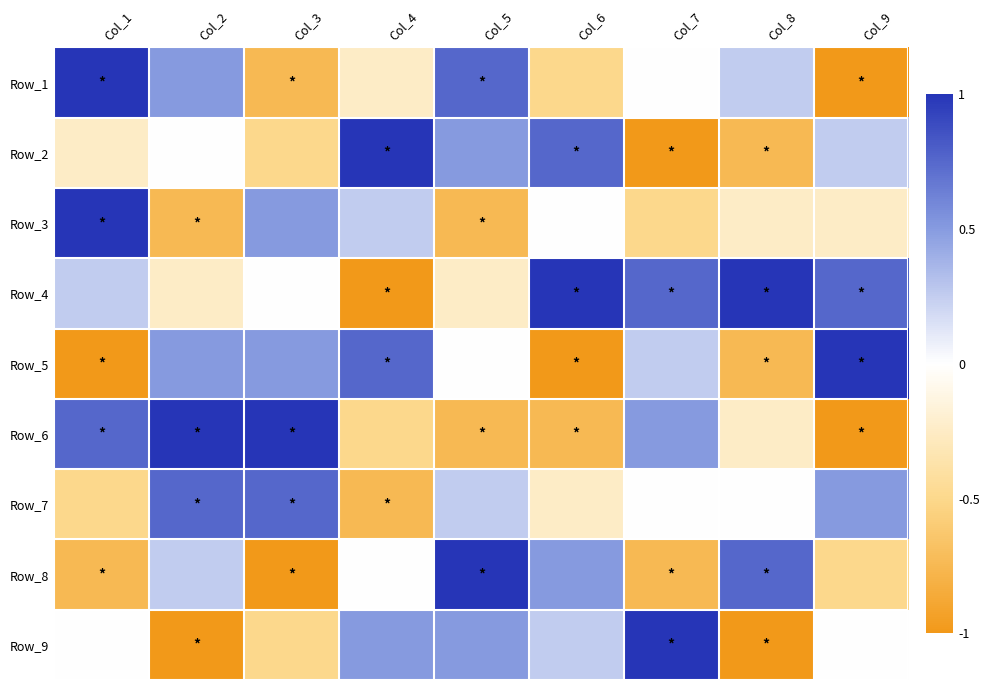

Reading left to right, what are all the values shown in this chart?

Row_1: Col_1=1.0	Col_2=0.5	Col_3=-0.8	Col_4=-0.2	Col_5=0.8	Col_6=-0.5	Col_7=0.0	Col_8=0.2	Col_9=-1.0
Row_2: Col_1=-0.2	Col_2=0.0	Col_3=-0.5	Col_4=1.0	Col_5=0.5	Col_6=0.8	Col_7=-1.0	Col_8=-0.8	Col_9=0.2
Row_3: Col_1=1.0	Col_2=-0.8	Col_3=0.5	Col_4=0.2	Col_5=-0.8	Col_6=0.0	Col_7=-0.5	Col_8=-0.2	Col_9=-0.2
Row_4: Col_1=0.2	Col_2=-0.2	Col_3=0.0	Col_4=-1.0	Col_5=-0.2	Col_6=1.0	Col_7=0.8	Col_8=1.0	Col_9=0.8
Row_5: Col_1=-1.0	Col_2=0.5	Col_3=0.5	Col_4=0.8	Col_5=0.0	Col_6=-1.0	Col_7=0.2	Col_8=-0.8	Col_9=1.0
Row_6: Col_1=0.8	Col_2=1.0	Col_3=1.0	Col_4=-0.5	Col_5=-0.8	Col_6=-0.8	Col_7=0.5	Col_8=-0.2	Col_9=-1.0
Row_7: Col_1=-0.5	Col_2=0.8	Col_3=0.8	Col_4=-0.8	Col_5=0.2	Col_6=-0.2	Col_7=0.0	Col_8=0.0	Col_9=0.5
Row_8: Col_1=-0.8	Col_2=0.2	Col_3=-1.0	Col_4=0.0	Col_5=1.0	Col_6=0.5	Col_7=-0.8	Col_8=0.8	Col_9=-0.5
Row_9: Col_1=0.0	Col_2=-1.0	Col_3=-0.5	Col_4=0.5	Col_5=0.5	Col_6=0.2	Col_7=1.0	Col_8=-1.0	Col_9=0.0